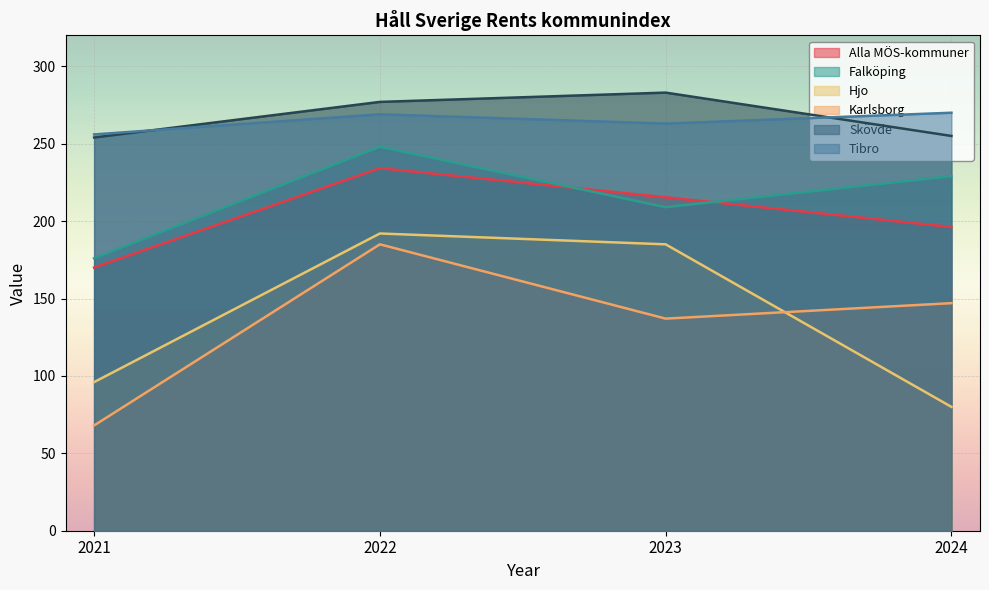

Reading left to right, extract all data points from this chart.

Alla MÖS-kommuner: 2021=170.0	2022=234.2	2023=215.4	2024=196.2
Falköping: 2021=176.0	2022=248.0	2023=209.0	2024=229.0
Hjo: 2021=96.0	2022=192.0	2023=185.0	2024=80.0
Karlsborg: 2021=68.0	2022=185.0	2023=137.0	2024=147.0
Skövde: 2021=254.0	2022=277.0	2023=283.0	2024=255.0
Tibro: 2021=256.0	2022=269.0	2023=263.0	2024=270.0